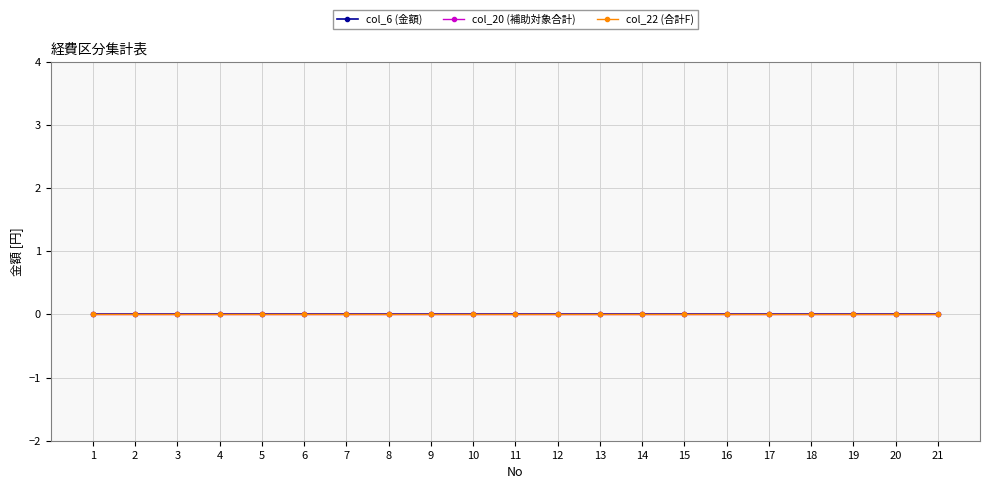

True or false: No and col_6 (金額) cross at least once.

False